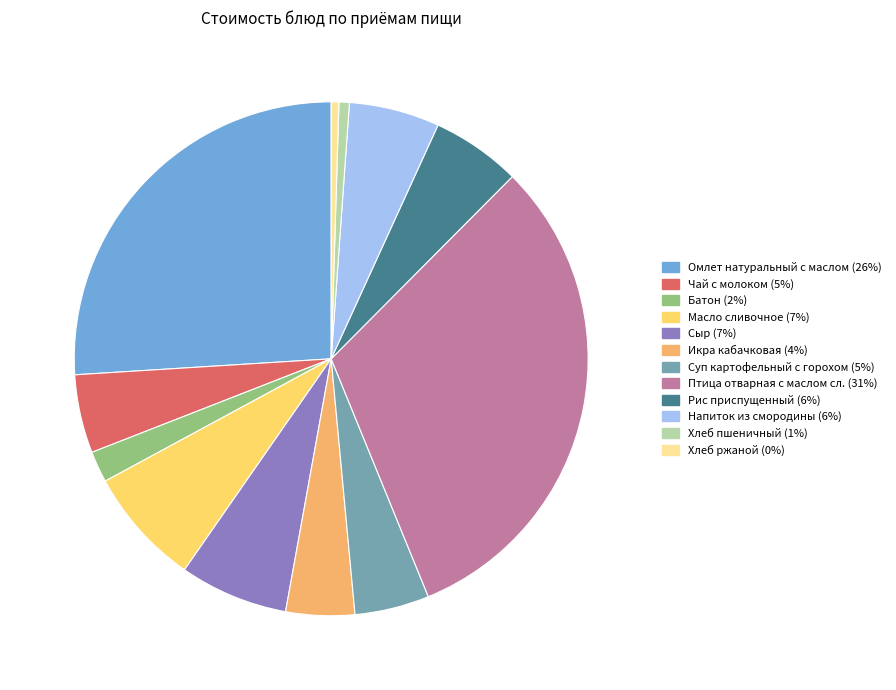

Between Икра кабачковая and Рис приспущенный, which is larger?

Рис приспущенный